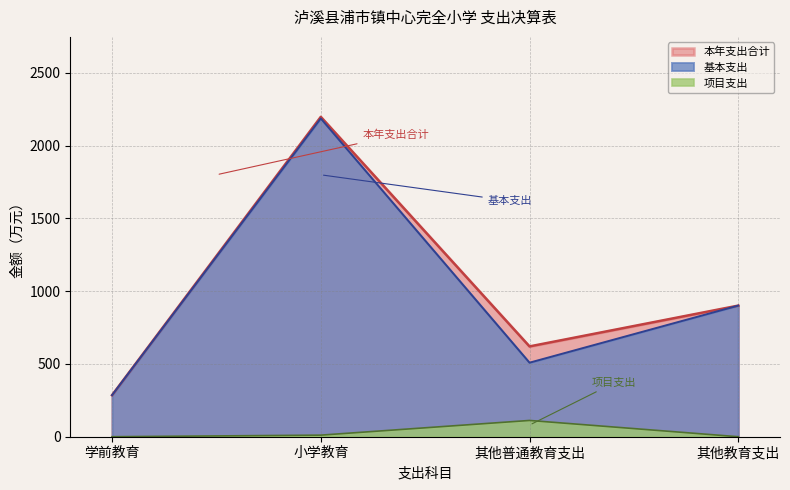

At which label is 基本支出 closest to 1236?

其他教育支出